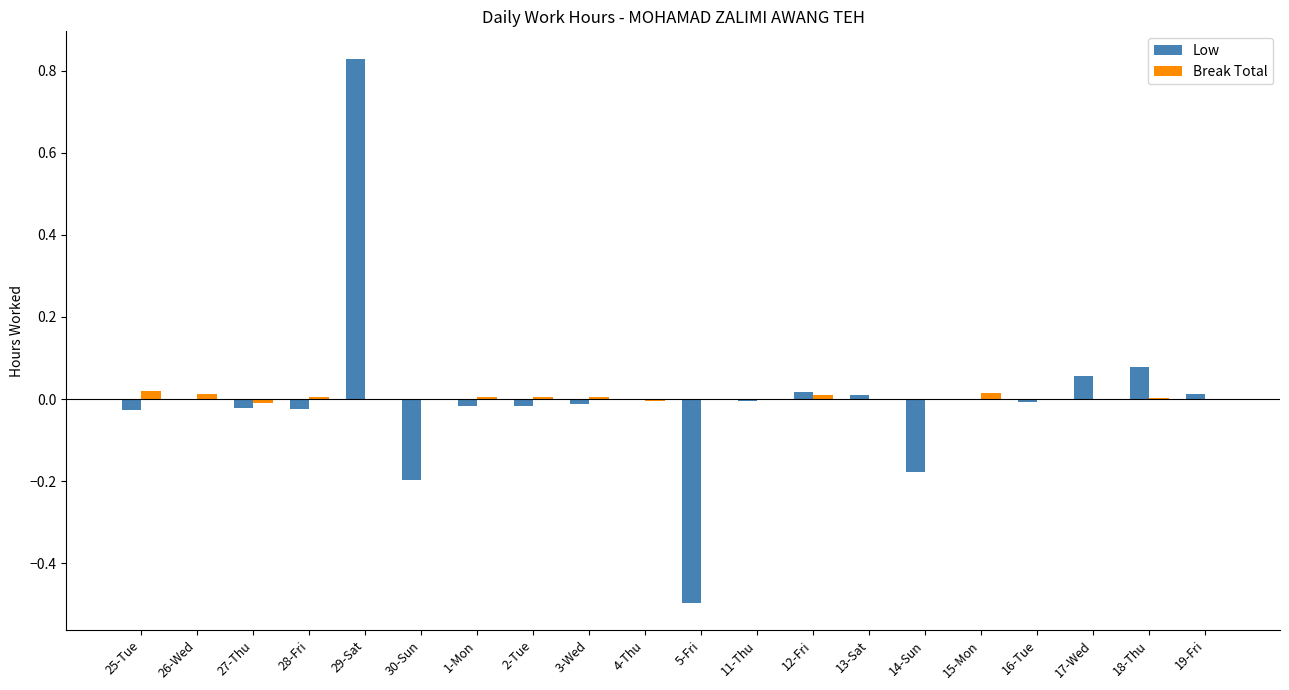

Which series changed the most between 4-Thu and 5-Fri?

Low